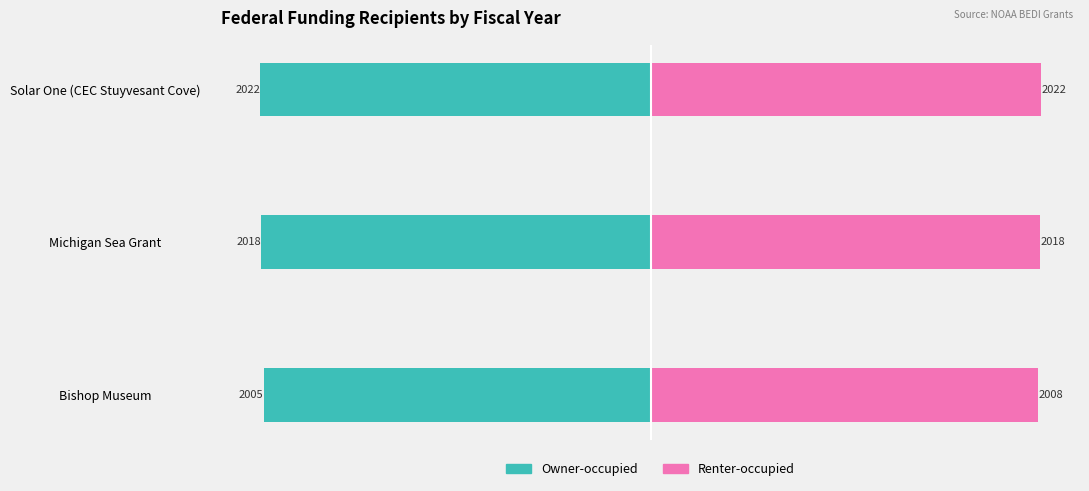

Does the chart contain stacked bars?

No